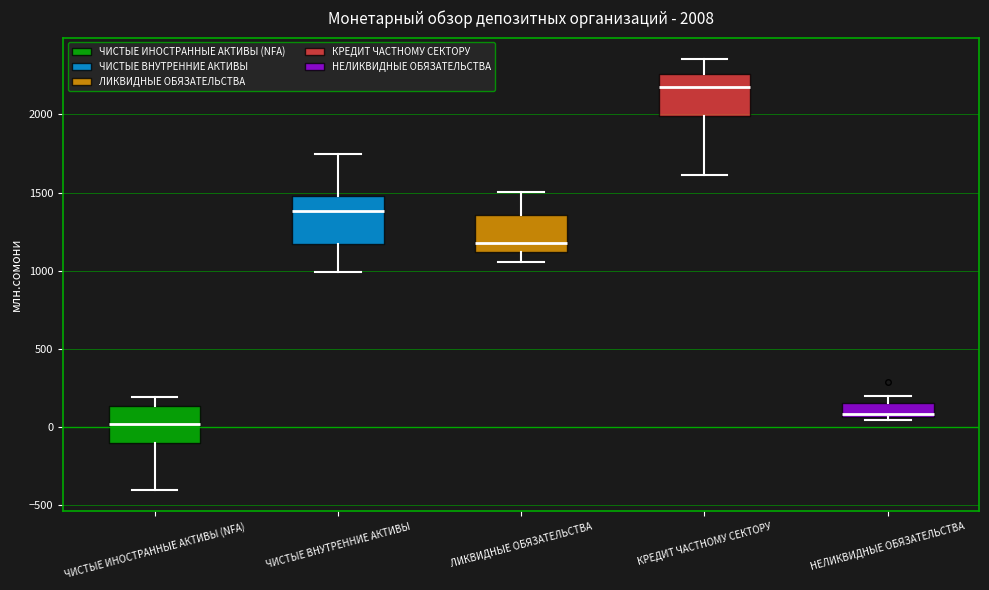

Which box's median line is the highest?

КРЕДИТ ЧАСТНОМУ СЕКТОРУ